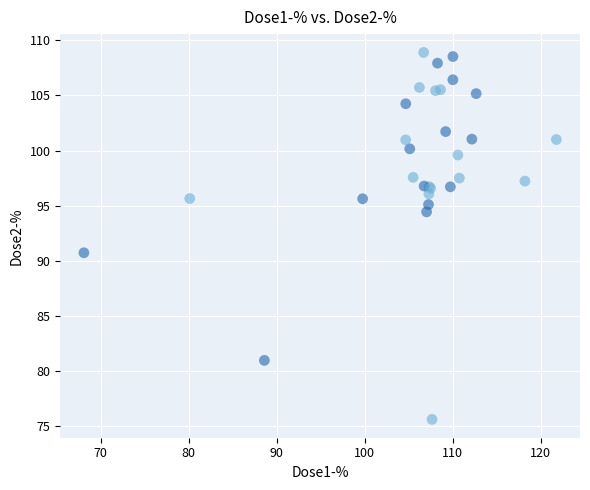

What Y value in the scatter plot is closest to 92?

90.7